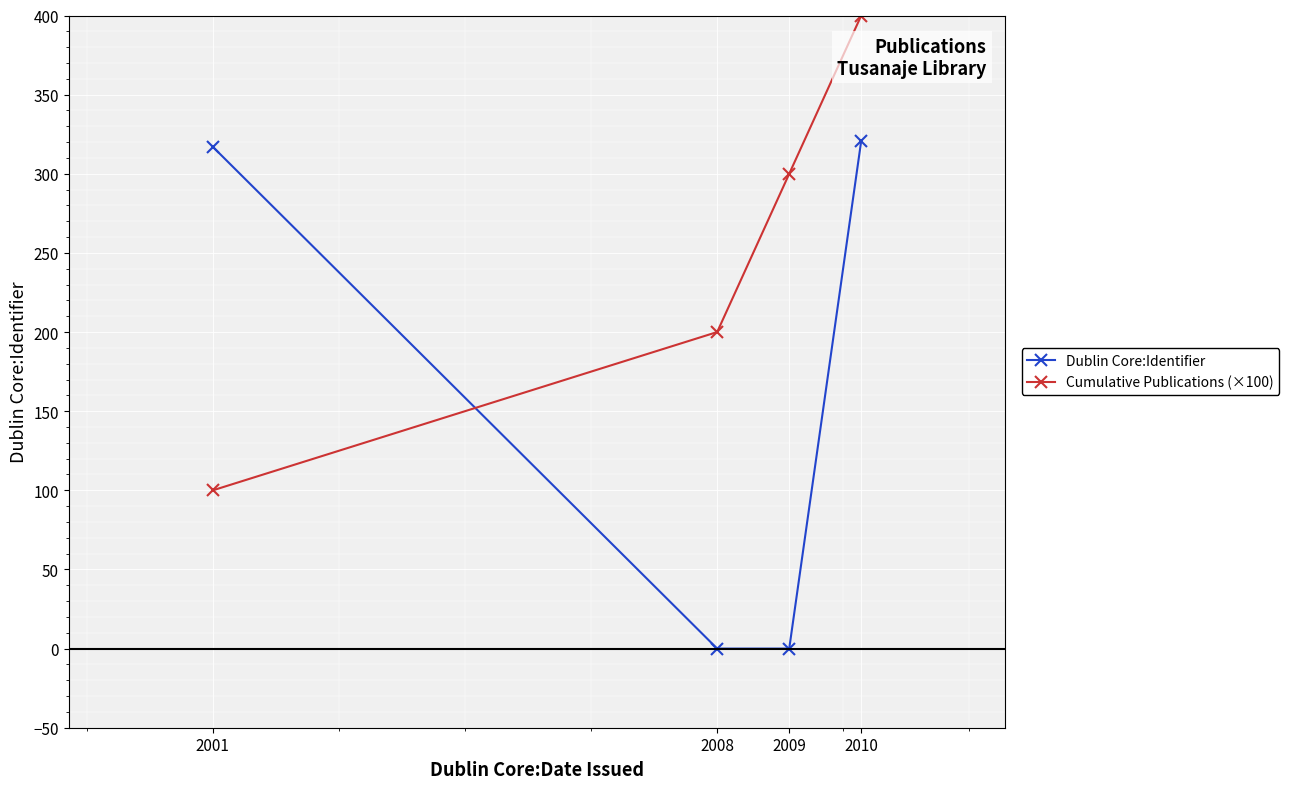

Where do Cumulative Publications (×100) and Dublin Core:Identifier first cross each other?

2001 and 2008